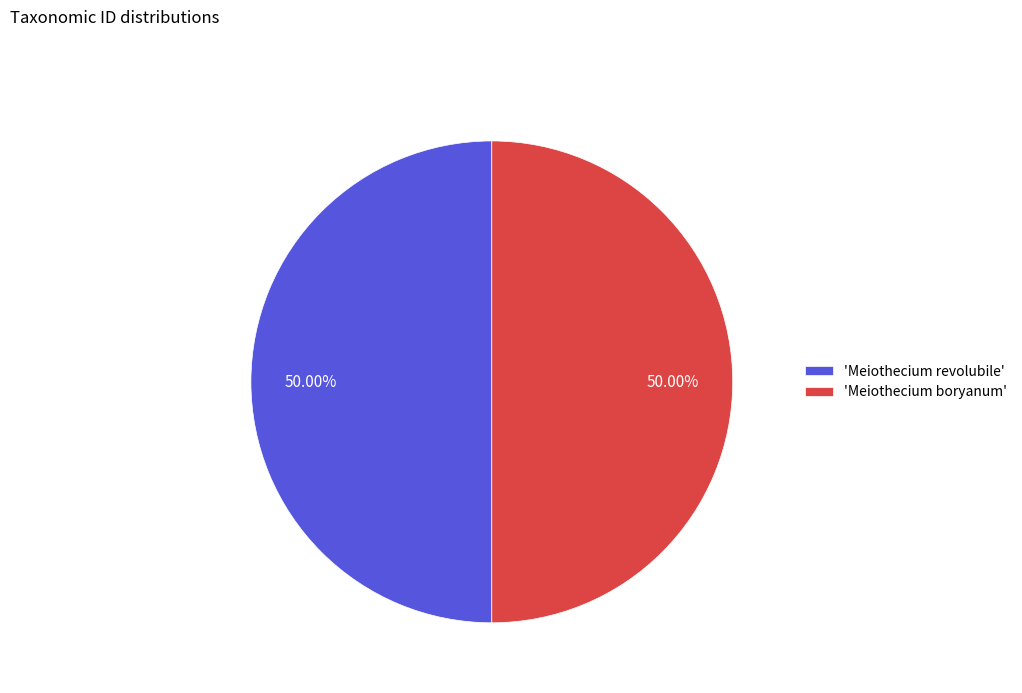

Approximately how many times larger is the value at 'Meiothecium boryanum' compared to 'Meiothecium revolubile'?

1.0